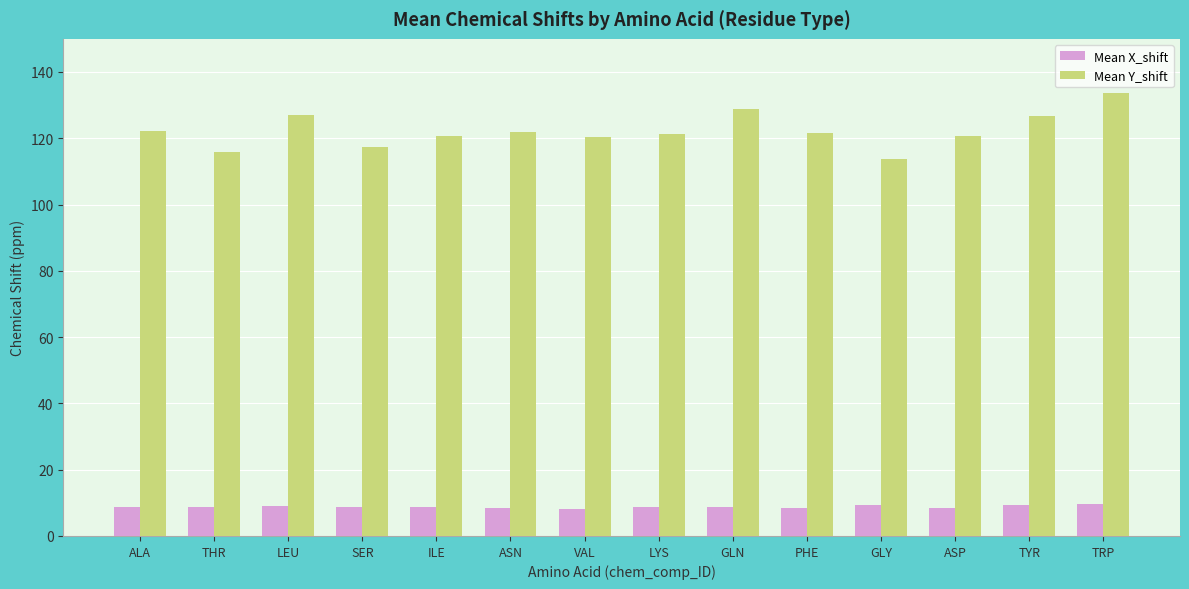

Which series has the largest total across all categories?

Mean Y_shift